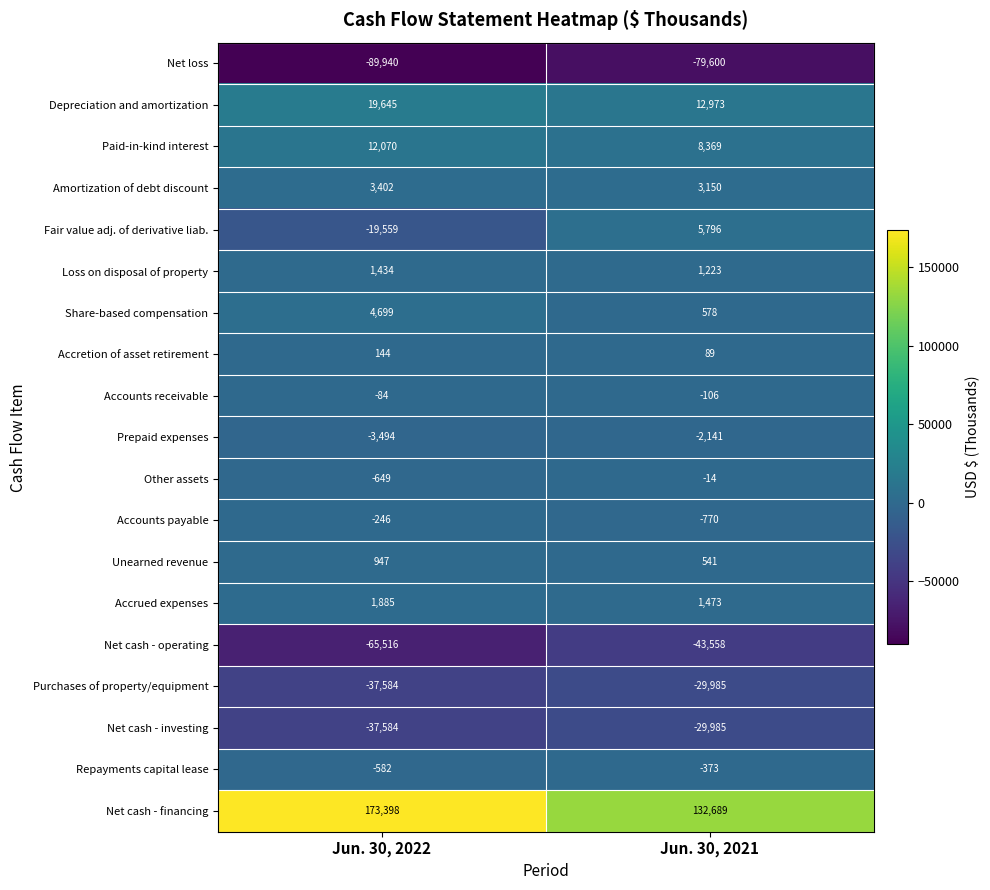

Which category has the highest value across all series?

Jun. 30, 2022